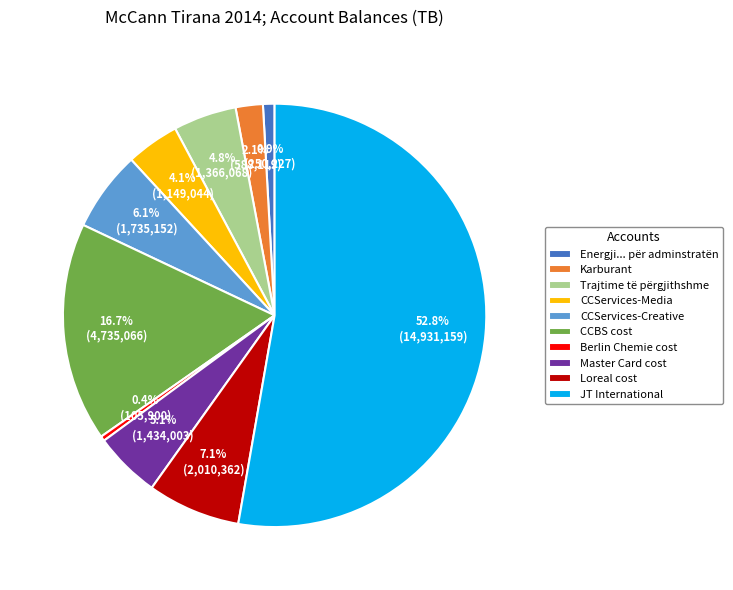

How many slices are in this pie chart?

10